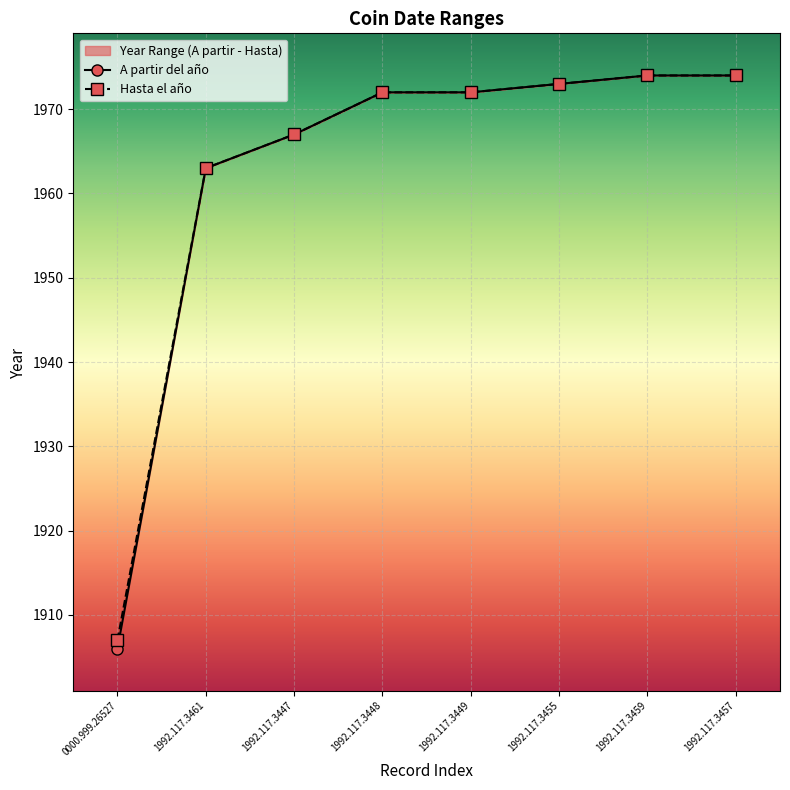

Rank the categories by Hasta el año value from highest to lowest.

1992.117.3459, 1992.117.3457, 1992.117.3455, 1992.117.3448, 1992.117.3449, 1992.117.3447, 1992.117.3461, 0000.999.26527